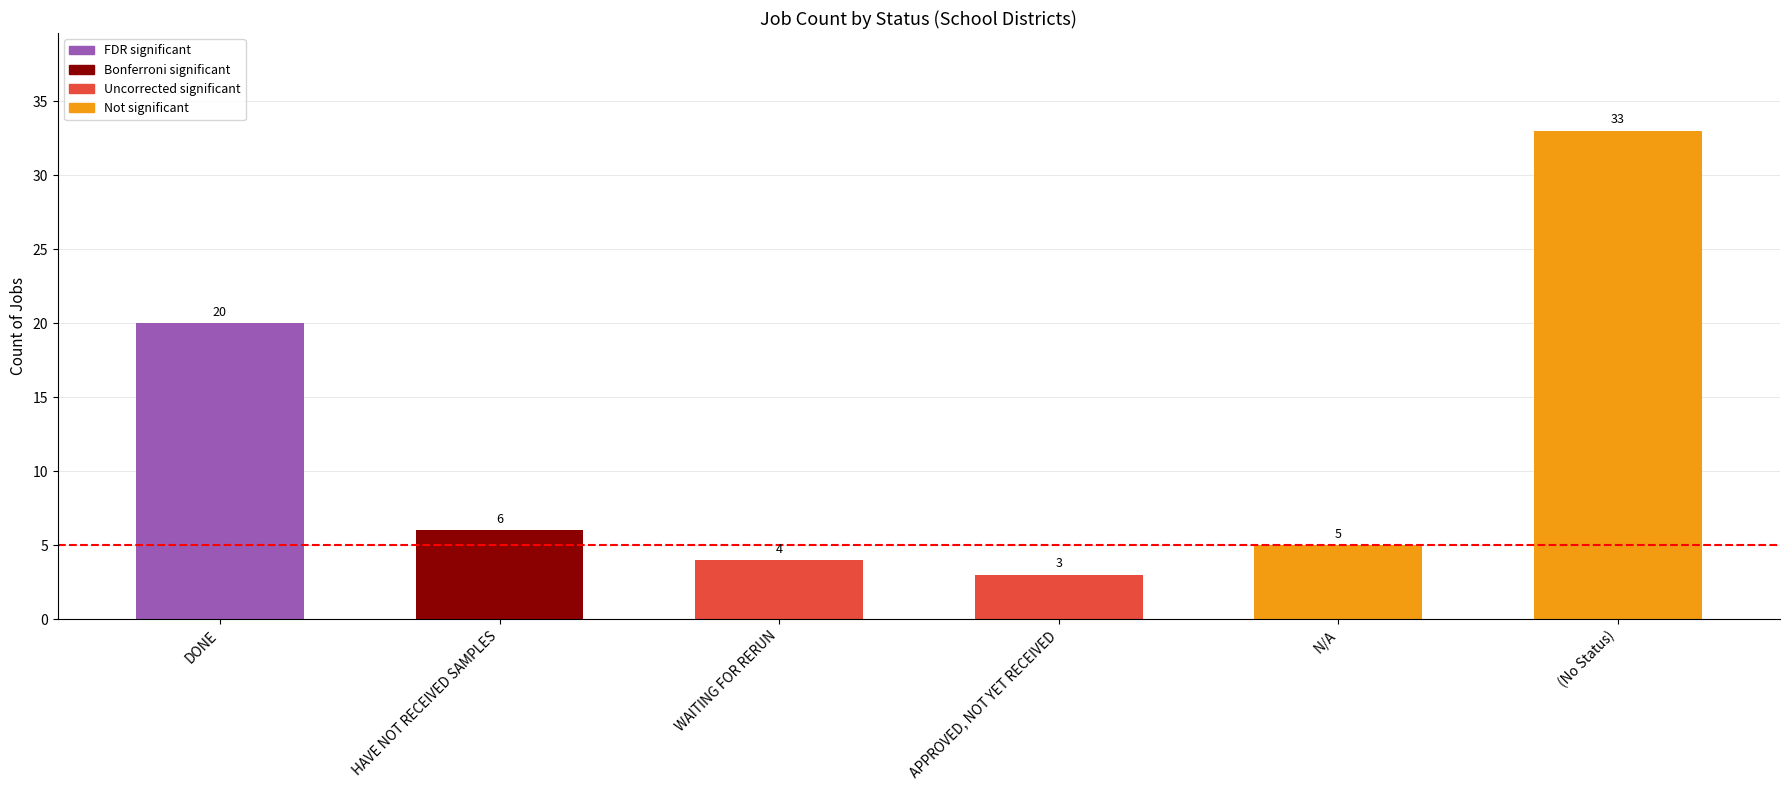

What is the ratio of the value at  to the value at DONE?

1.6